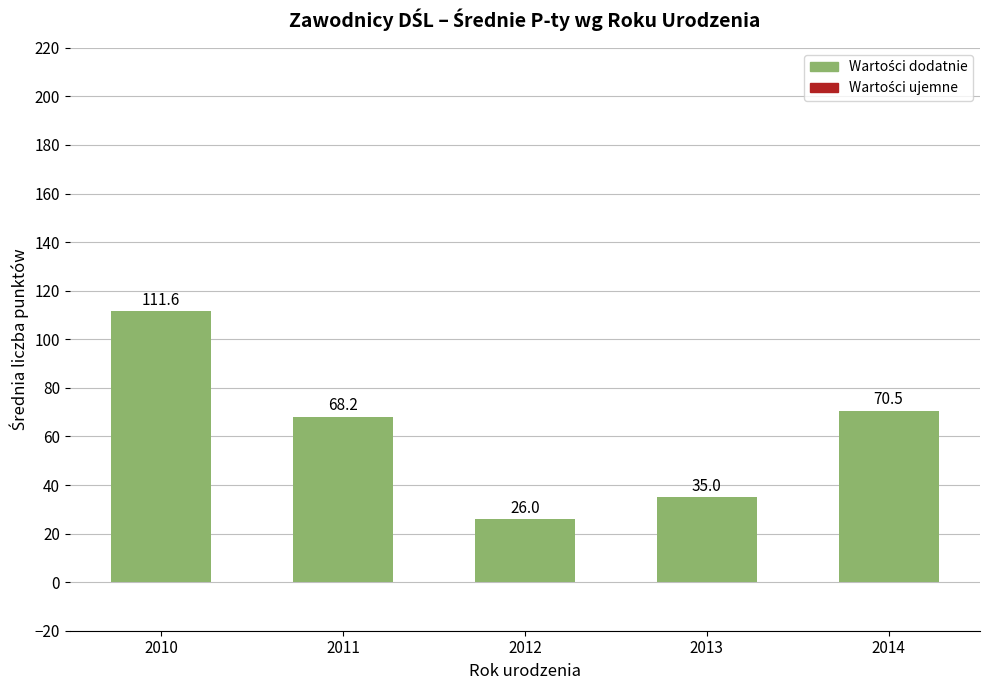

Rank the categories by value from highest to lowest.

2010, 2014, 2011, 2013, 2012